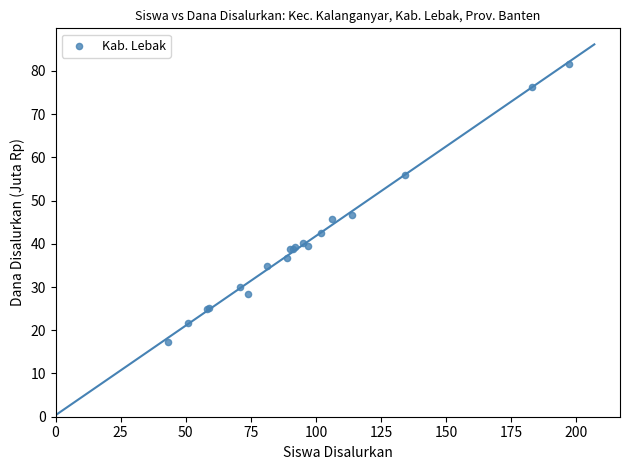

What Y value in the scatter plot is closest to 49?

46.6